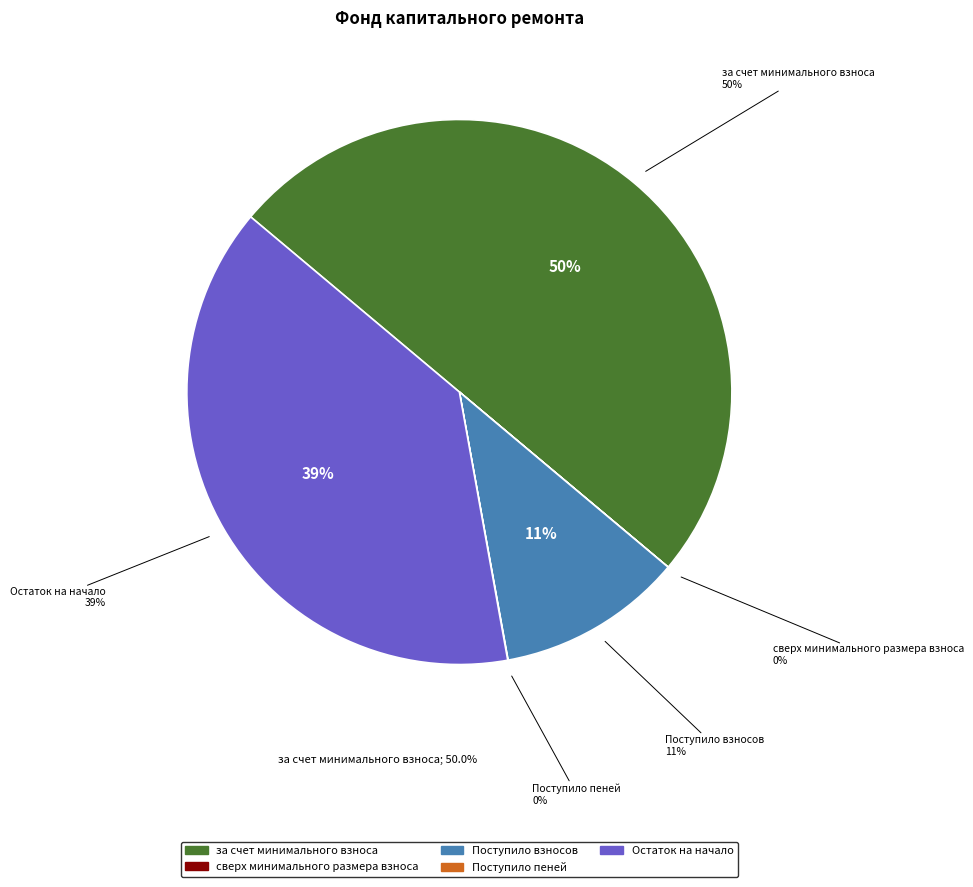

To the nearest percent, what portion does Остаток на начало represent?

39%